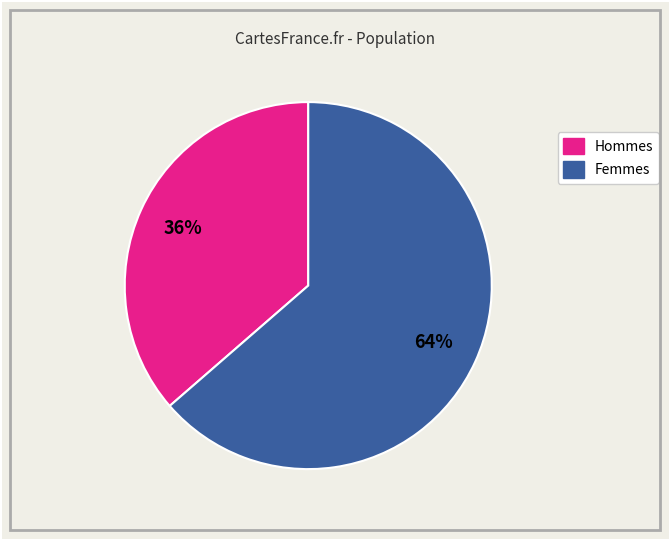

How many segments does this pie chart have?

2